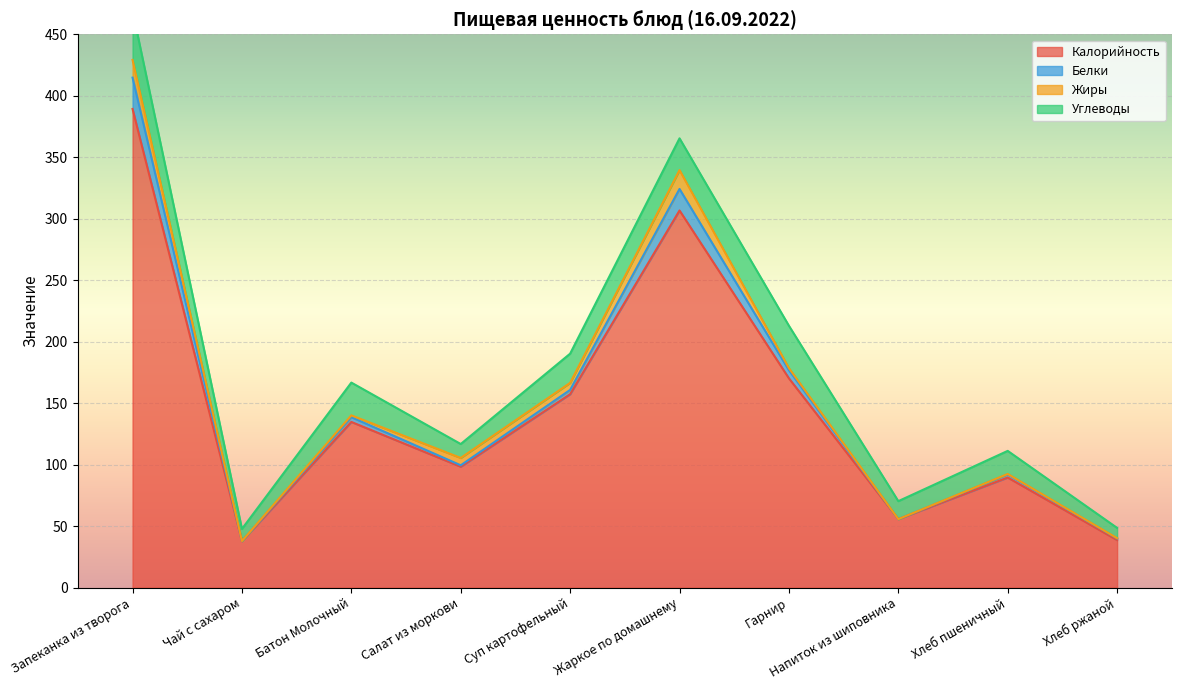

Which series has the widest spread of values?

Калорийность